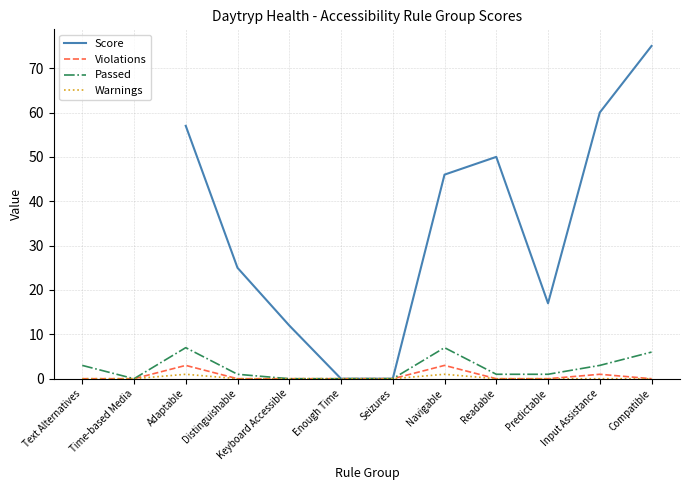

The value of Passed at Adaptable is 3.8. True or false?

False